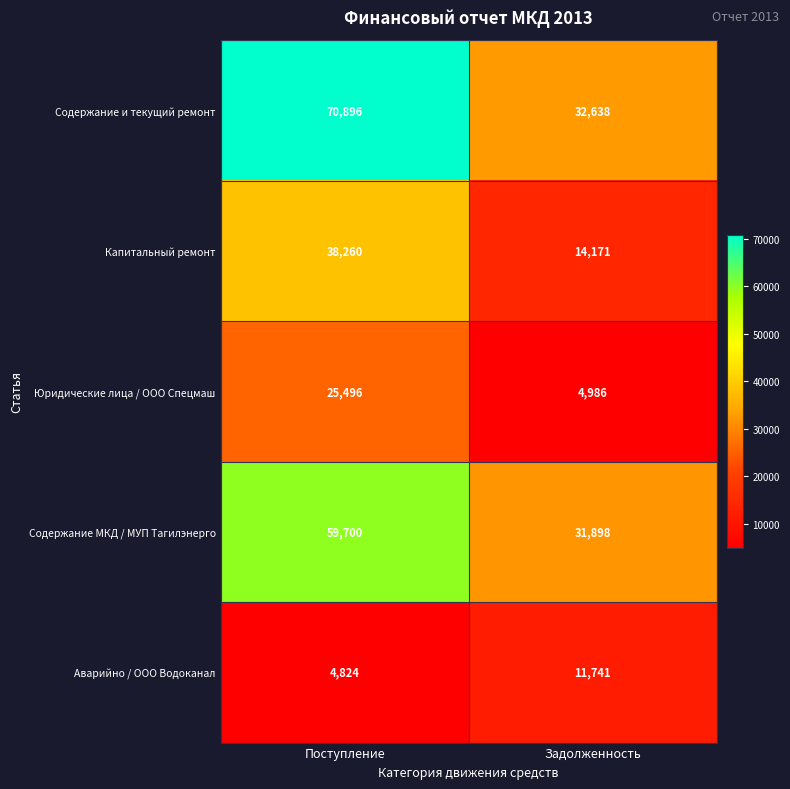

Where is Капитальный ремонт nearest to the value 26215?

Задолженность